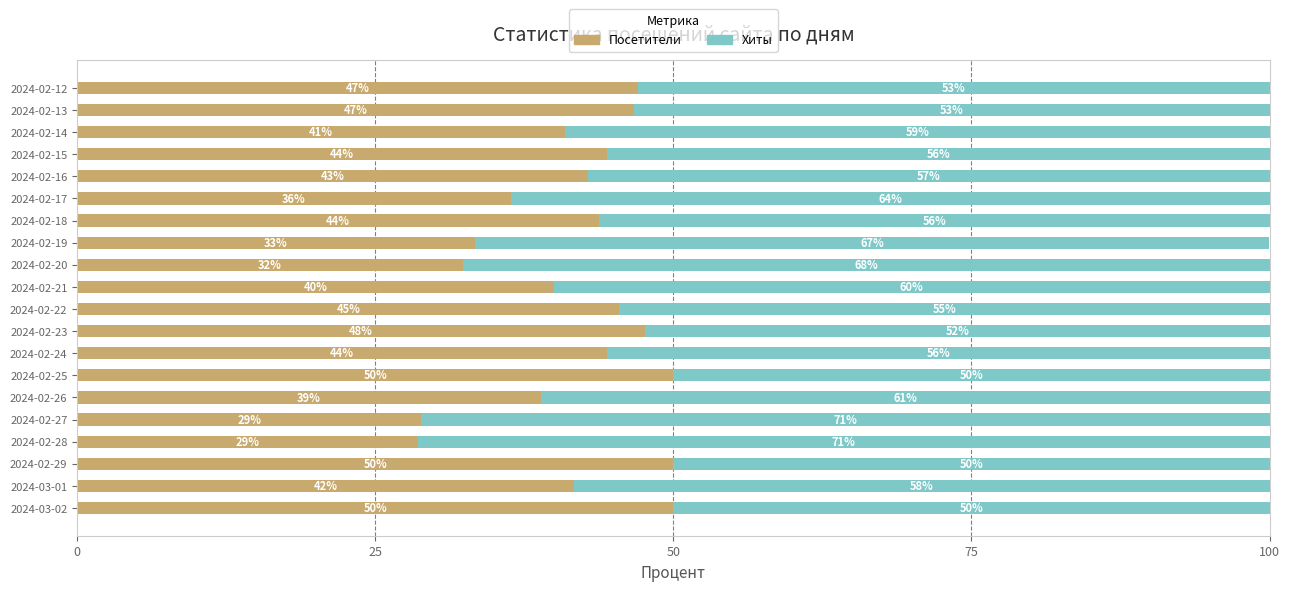

Is it true that Посетители equals 40.0 at 2024-02-21?

True